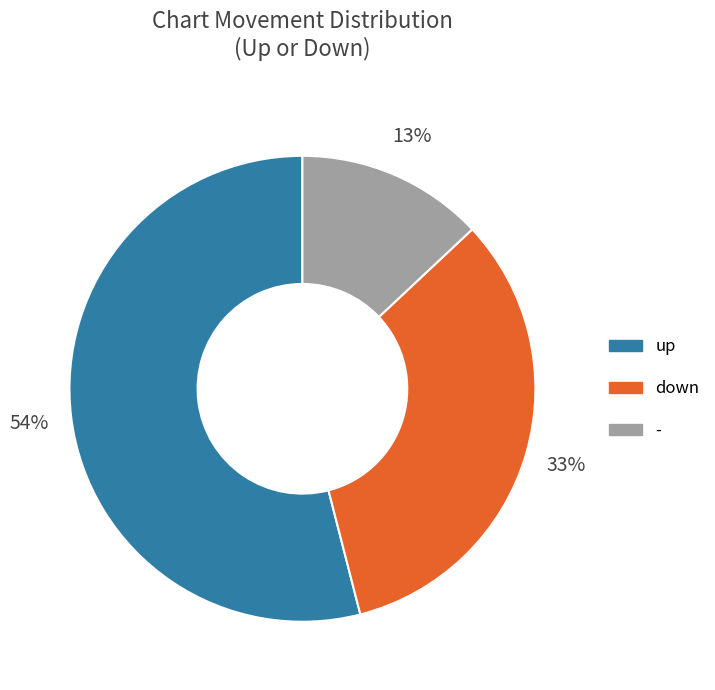

Which slice is the largest?

up